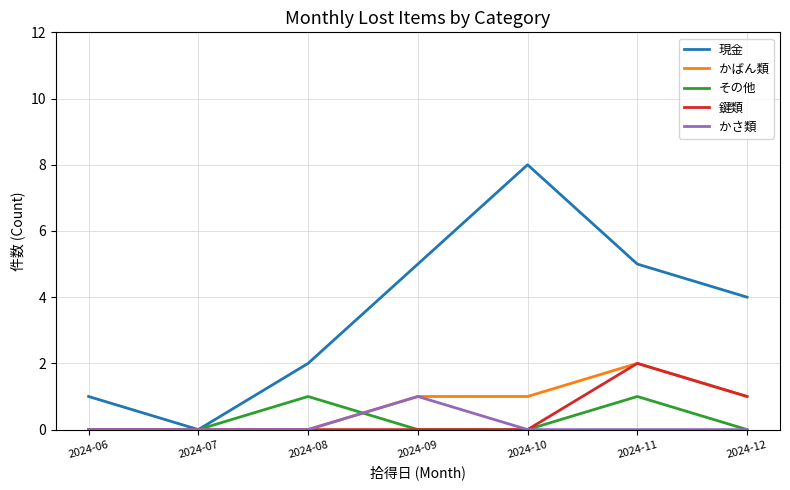

What are all the series names shown in the legend?

現金, かばん類, その他, 鍵類, かさ類